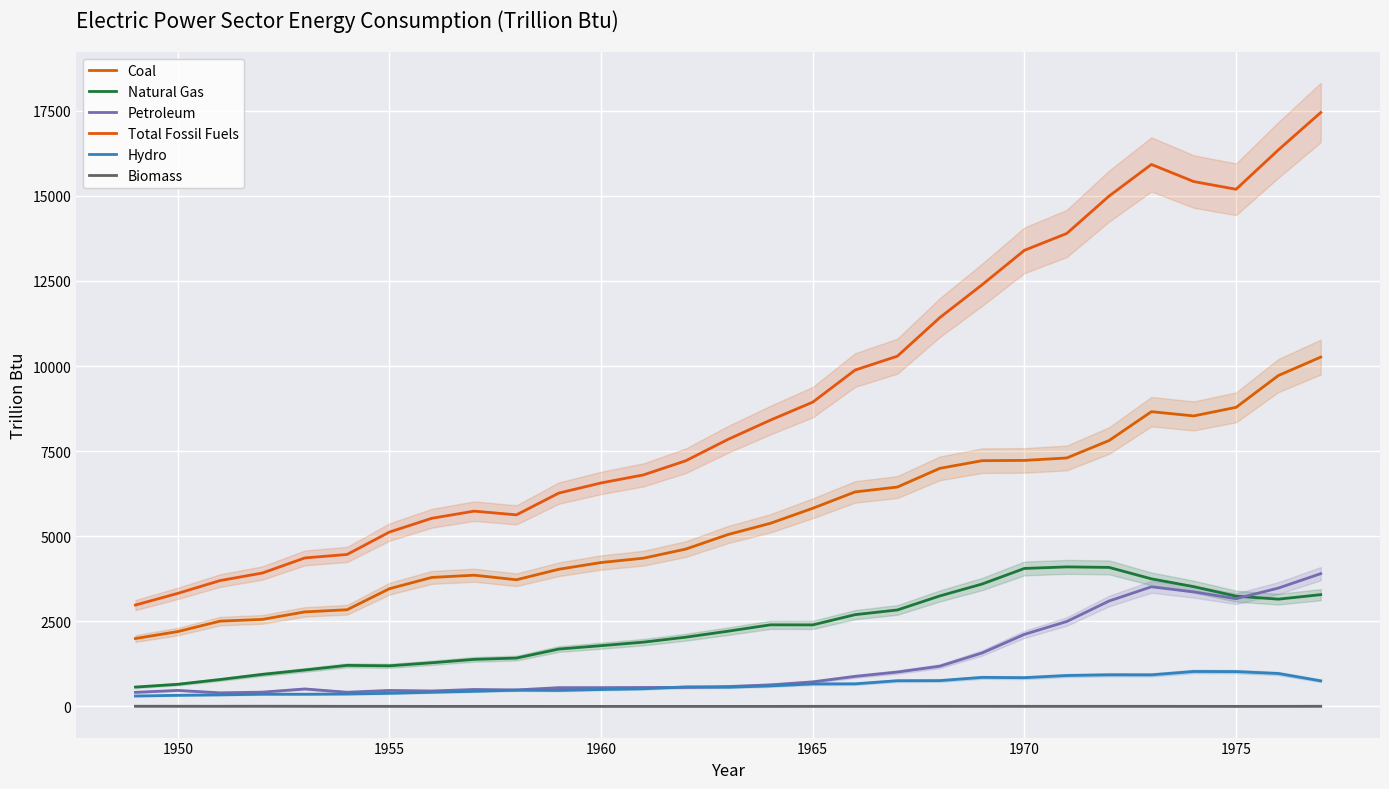

Reading left to right, list all the values displayed in this chart.

Coal: 1995.1	2199.1	2506.8	2557.4	2777.4	2840.8	3458.3	3789.7	3855.2	3721.3	4029.4	4227.6	4355.0	4622.4	5050.2	5379.6	5821.1	6301.6	6445.0	6993.6	7219.3	7227.5	7299.1	7810.7	8658.4	8534.0	8785.8	9720.2	10262.0
Natural Gas: 569.4	650.9	790.6	942.0	1070.5	1206.3	1193.6	1282.7	1382.9	1420.9	1685.5	1785.1	1889.0	2034.8	2211.0	2397.2	2395.4	2696.1	2834.2	3245.5	3595.8	4053.7	4099.3	4084.3	3748.0	3519.2	3239.8	3151.7	3283.7
Petroleum: 414.6	471.7	399.9	420.4	514.3	417.4	470.7	454.7	498.4	485.7	552.0	552.7	557.3	559.6	584.7	633.9	722.0	883.2	1010.5	1181.5	1571.3	2117.3	2495.0	3097.1	3514.8	3365.0	3165.7	3477.1	3900.6
Total Fossil Fuels: 2979.1	3321.7	3697.3	3919.7	4362.1	4464.5	5122.7	5527.1	5736.5	5628.0	6266.8	6565.4	6801.2	7216.7	7845.9	8410.7	8938.4	9881.0	10289.8	11420.6	12386.3	13398.5	13893.4	14992.0	15921.2	15418.2	15191.3	16349.1	17446.4
Hydro: 306.2	327.3	340.3	358.6	359.1	365.3	385.5	416.4	444.4	478.6	470.1	497.6	519.2	575.3	565.6	604.2	661.4	664.5	755.8	759.1	853.7	845.2	908.7	930.2	928.3	1027.1	1023.8	968.0	752.3
Biomass: 5.8	5.5	5.3	6.4	5.0	3.2	3.2	1.7	2.0	1.9	1.7	1.5	1.3	1.3	1.3	1.5	2.8	3.5	3.3	3.9	3.3	3.7	3.3	3.4	3.4	2.6	2.0	2.8	5.0